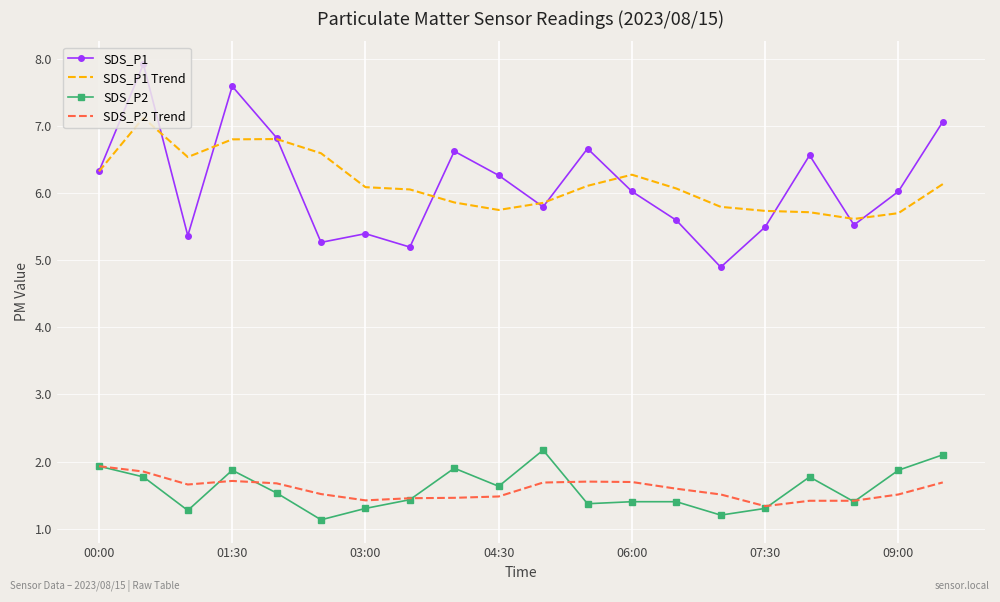

True or false: SDS_P1 and SDS_P2 Trend intersect in this chart.

False